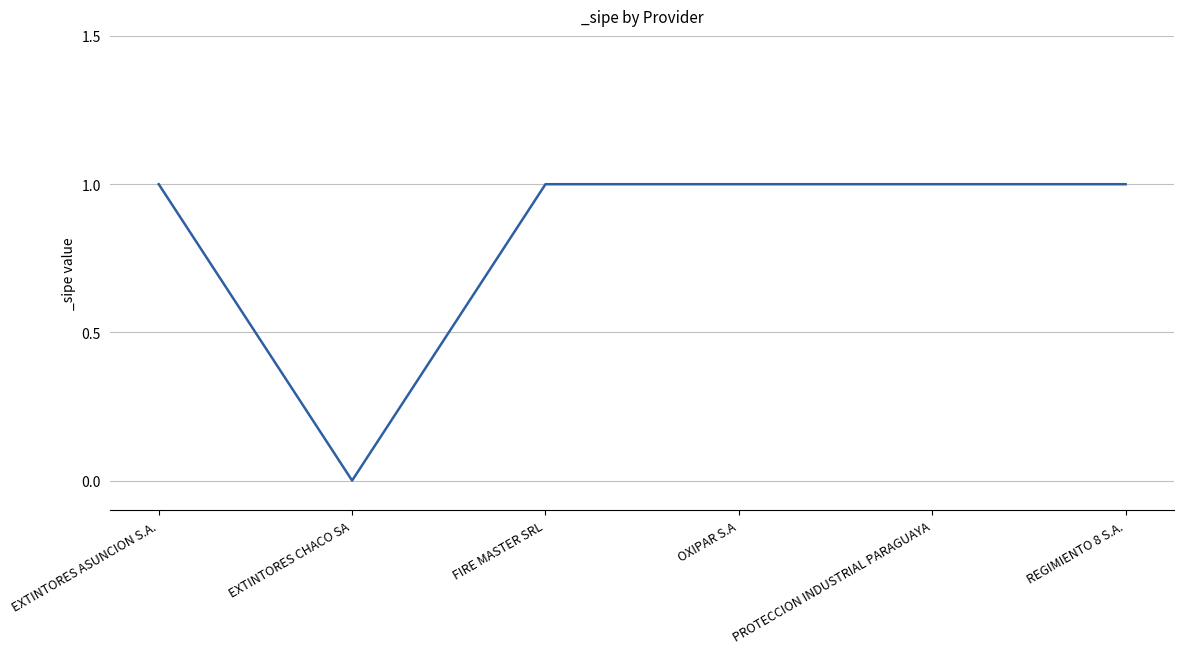

Reading left to right, transcribe all the data shown in this chart.

1	0	1	1	1	1